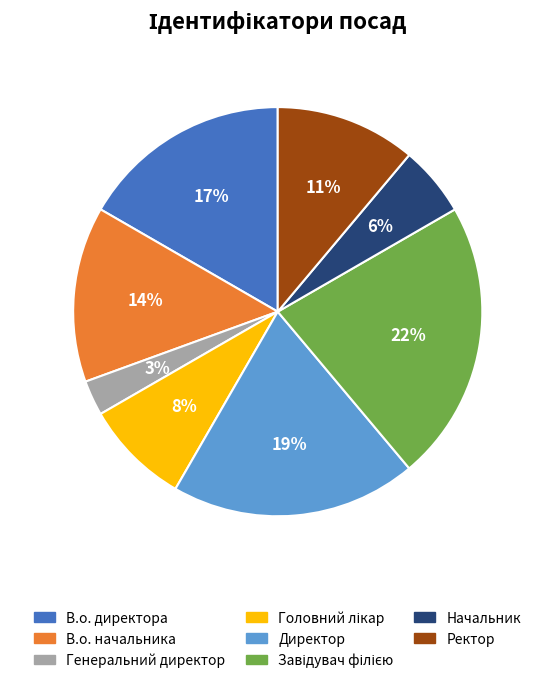

To the nearest percent, what is the difference between the largest and smallest slice percentages?

19%